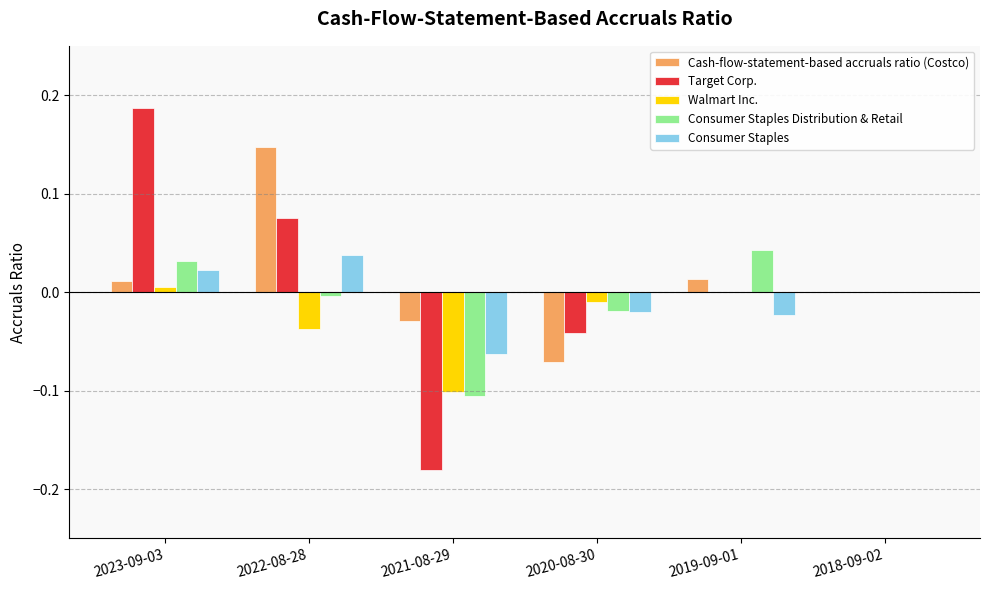

The Consumer Staples series shows -0.0 at 2020-08-30. True or false?

True